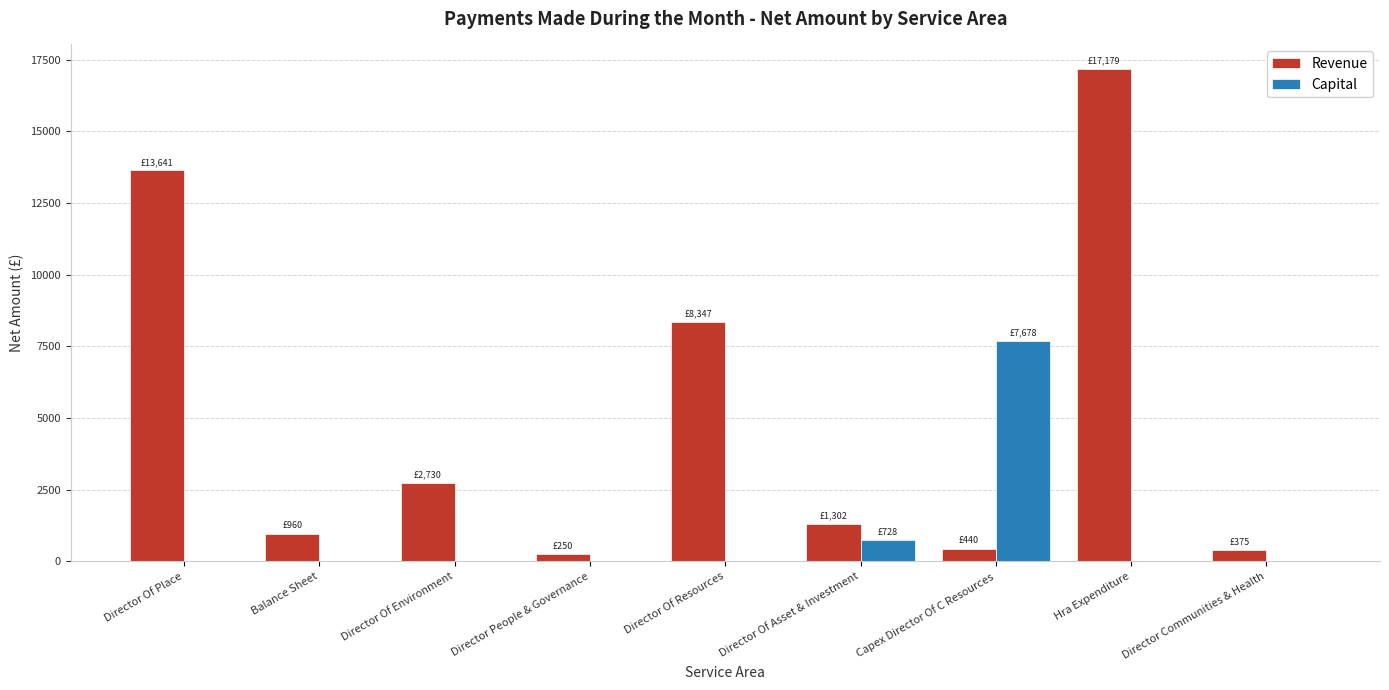

Which series changed the most between Director Of Asset & Investment and Hra Expenditure?

Revenue